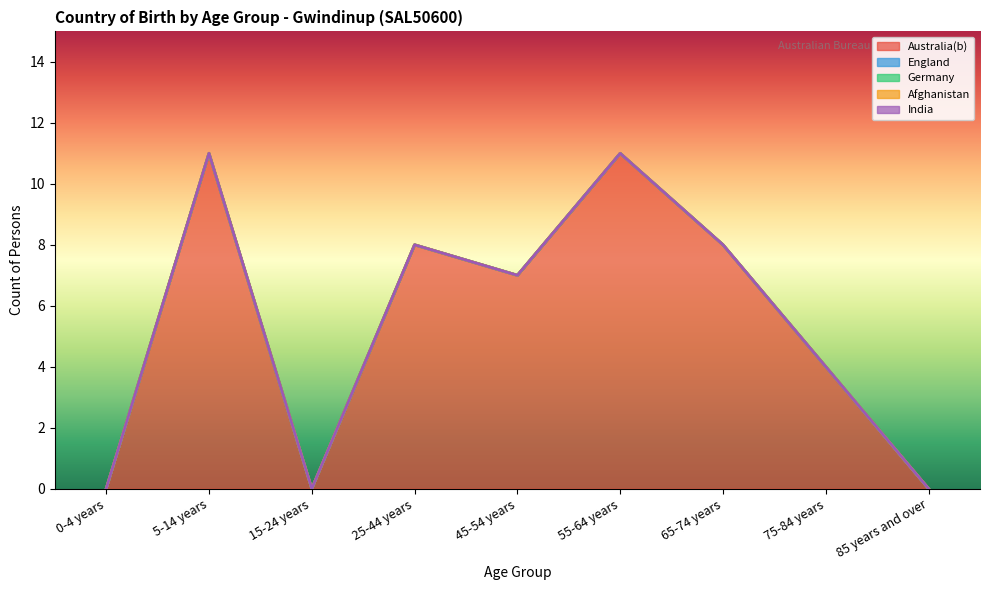

True or false: India and Germany intersect in this chart.

False